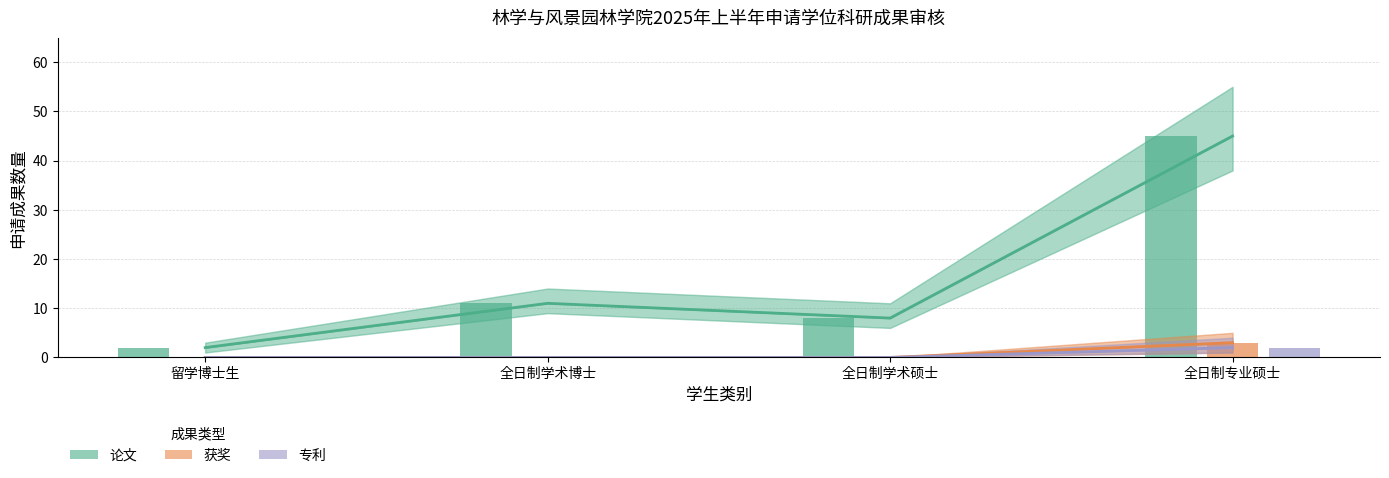

Is the value of 专利_bar at 全日制学术硕士 greater than the value of 获奖_bar at 全日制专业硕士?

No